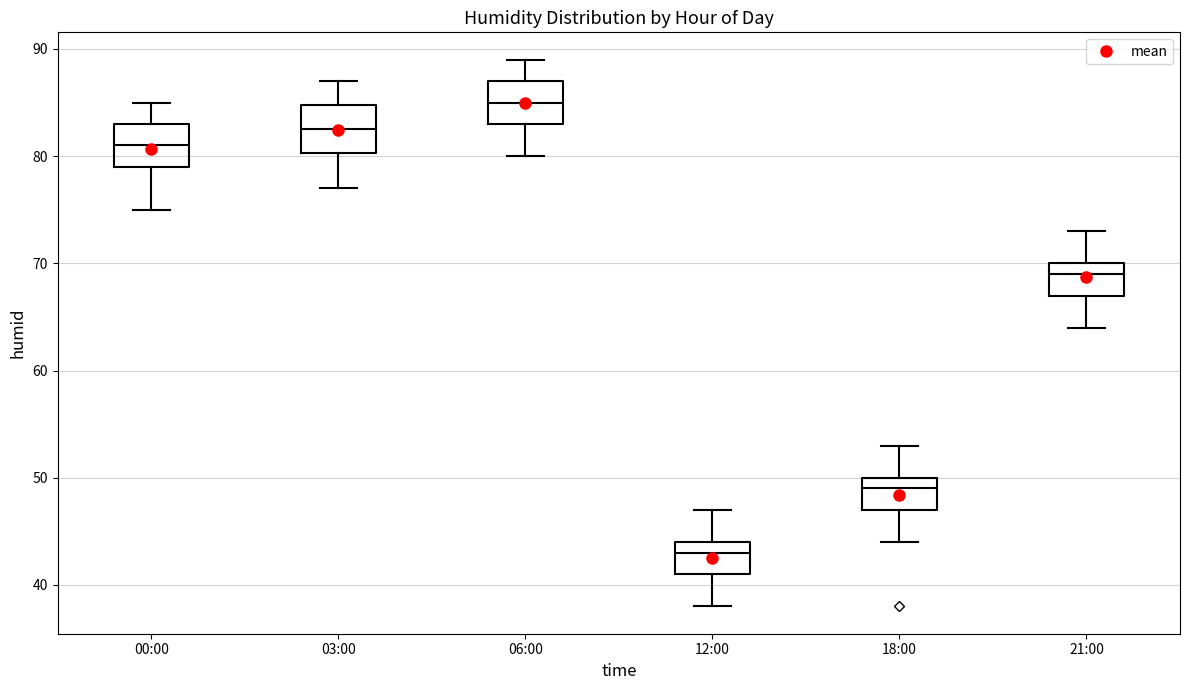

Which box's median line is the highest?

06:00